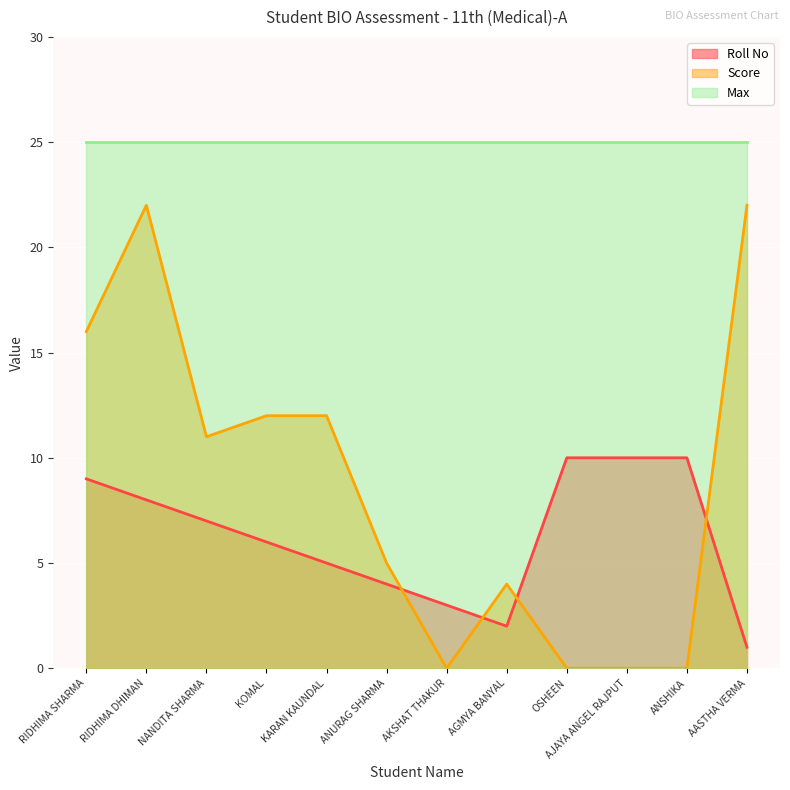

Count the number of data series in this chart.

3